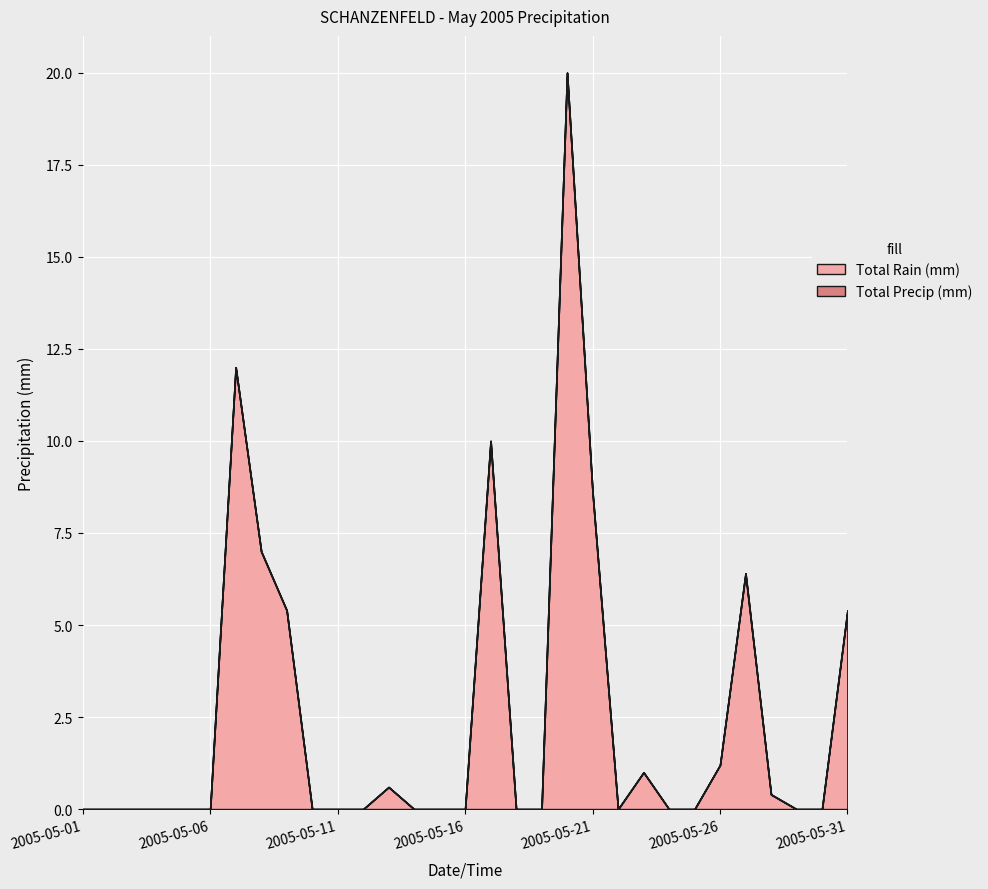

True or false: Total Rain (mm) and Total Precip (mm) intersect in this chart.

False